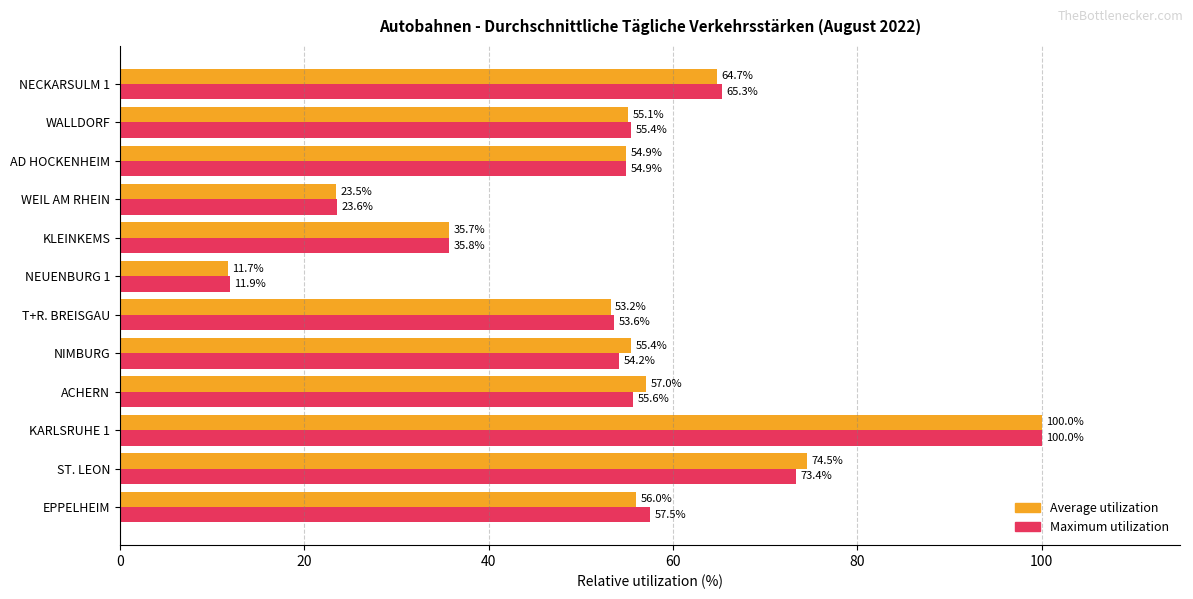

What is the lowest value of the Maximum utilization series?

11.9